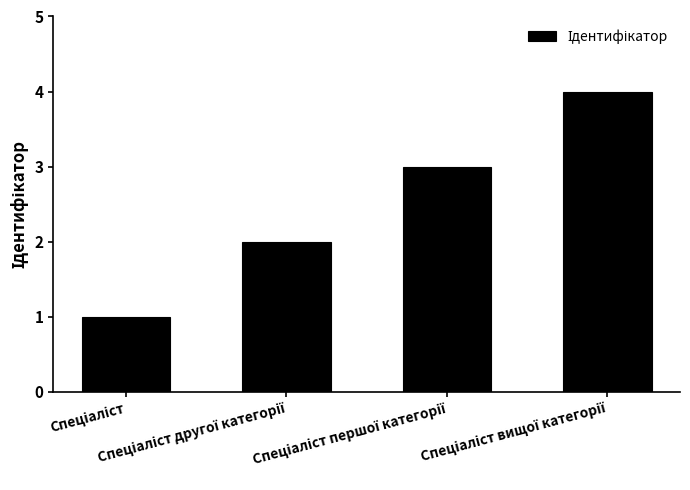

What is the difference between the maximum and minimum values?

3